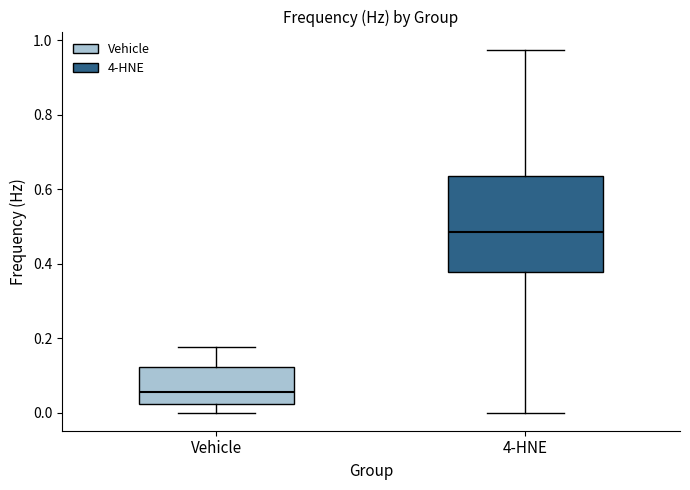

Where is the upper edge of the box for Vehicle on the y-axis? The values are not printed on the chart, so give them approximately, as read against the axis.

0.12